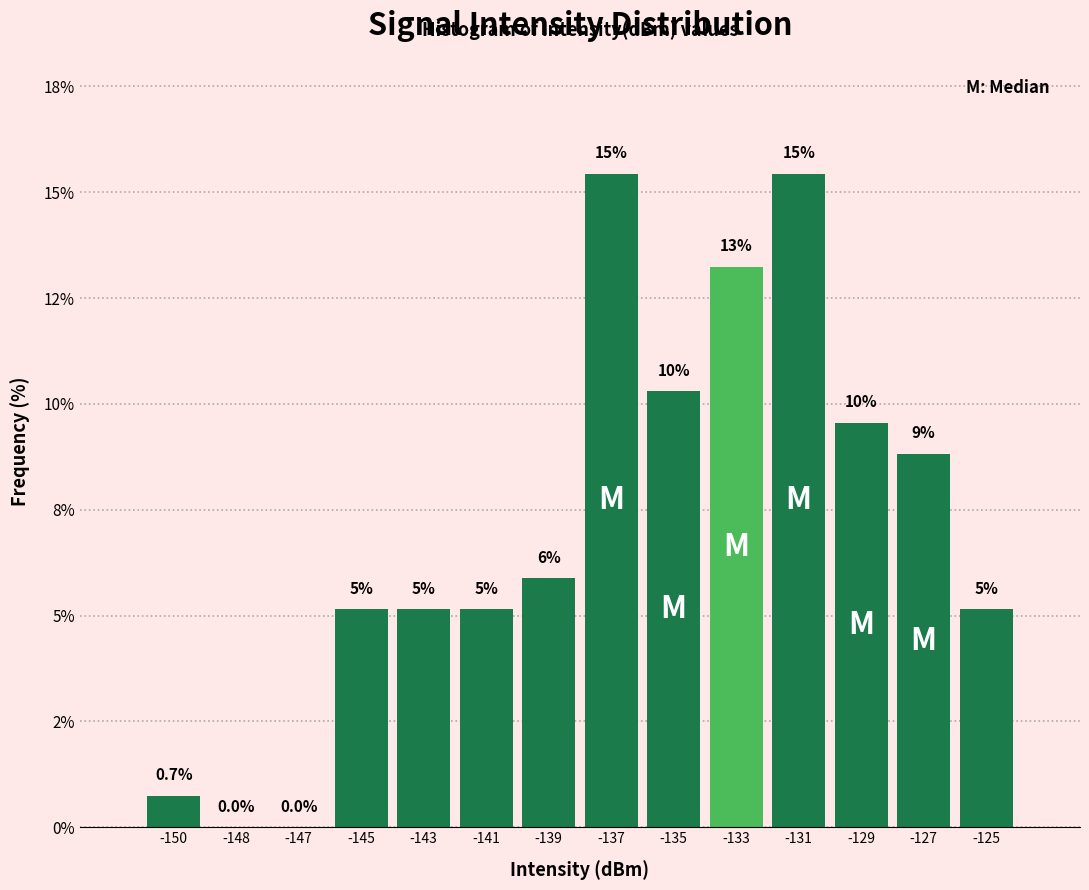

Are the bars horizontal?

No